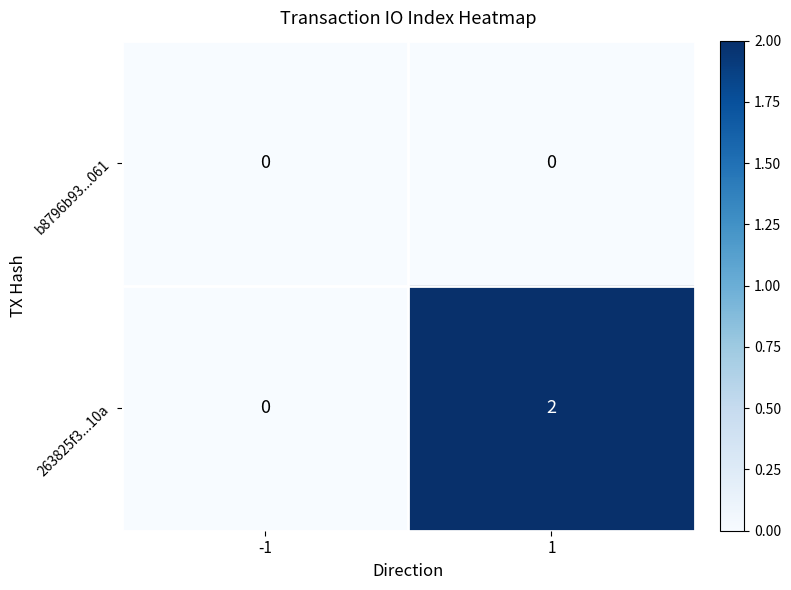

The value of b8796b93...061 at 1 is 0. True or false?

True